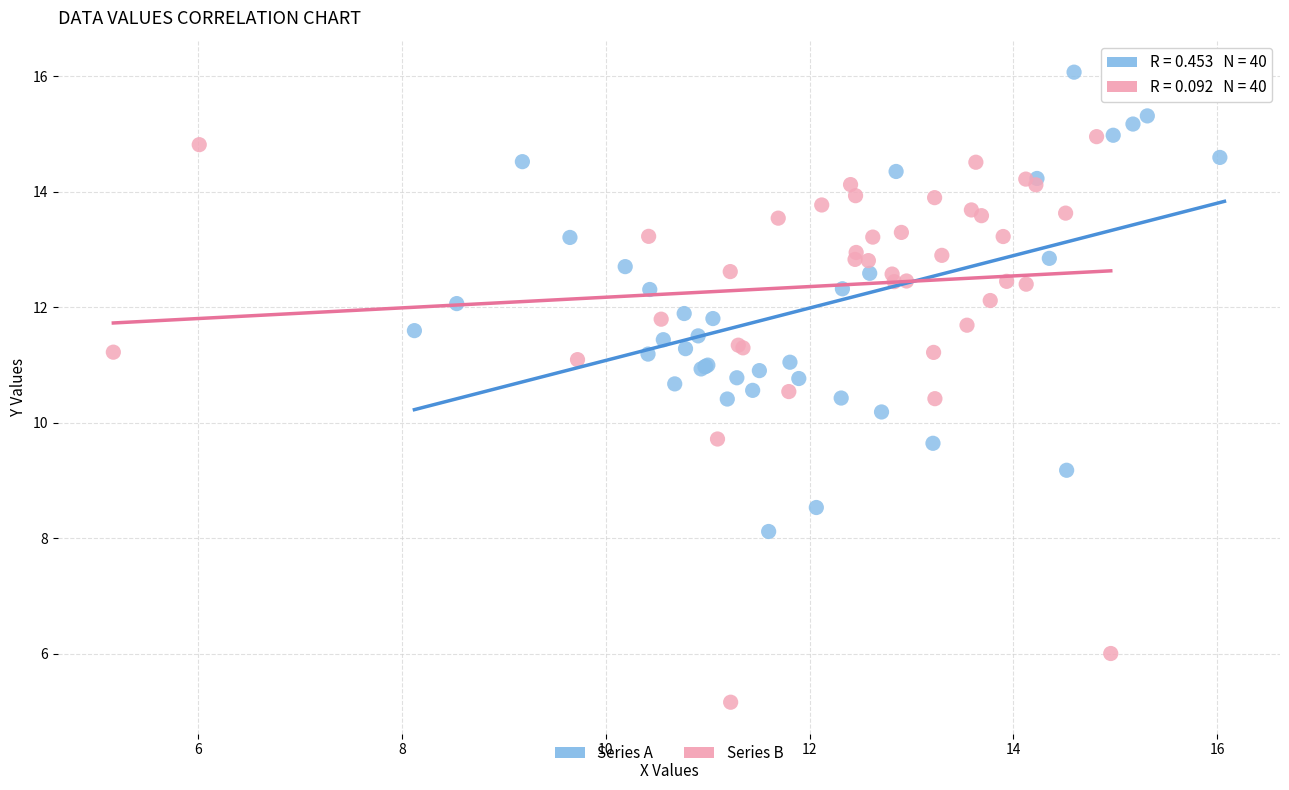

Which series has the widest spread of Y values?

Series B